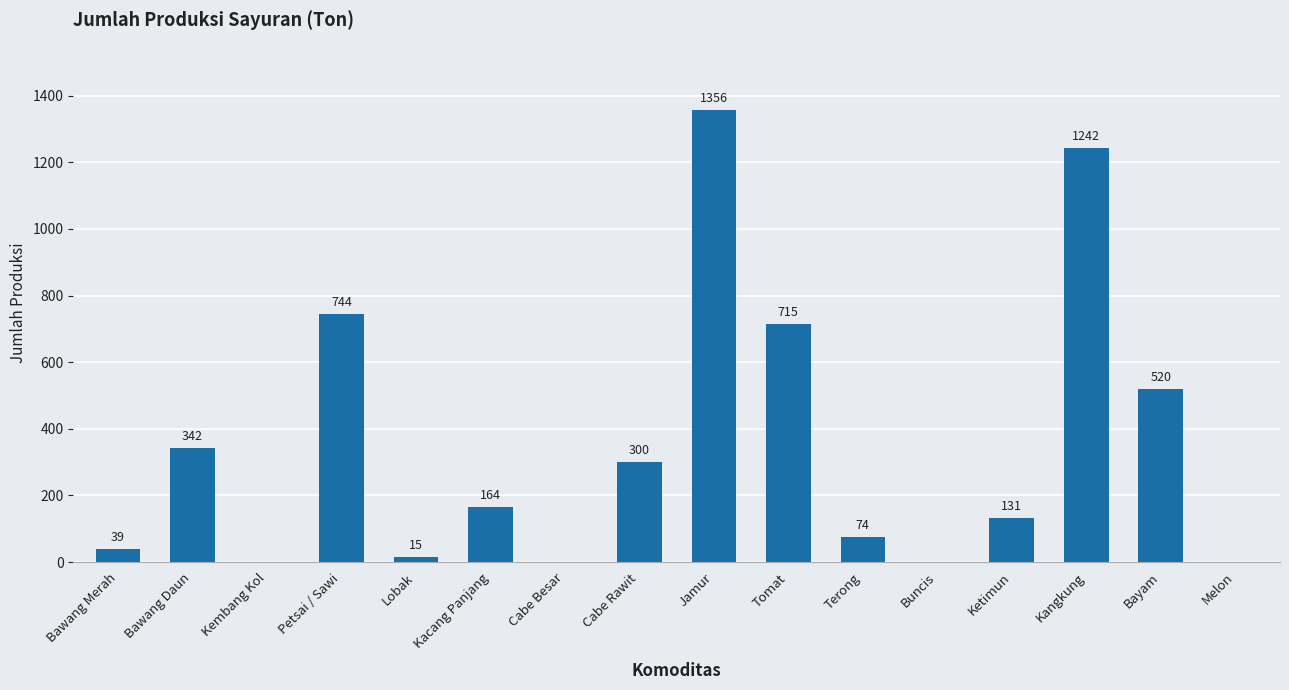

Read the value at Jamur, to the nearest 10.

1360